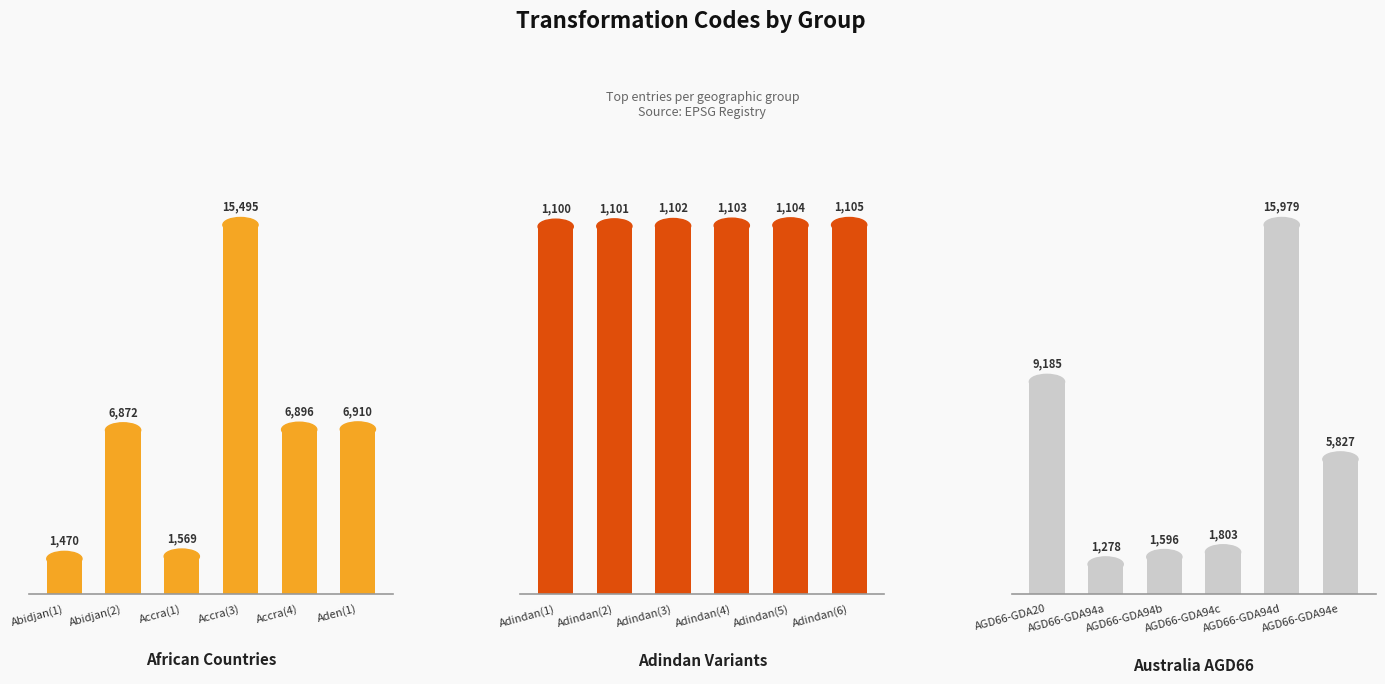

What is the greatest value displayed?

15979